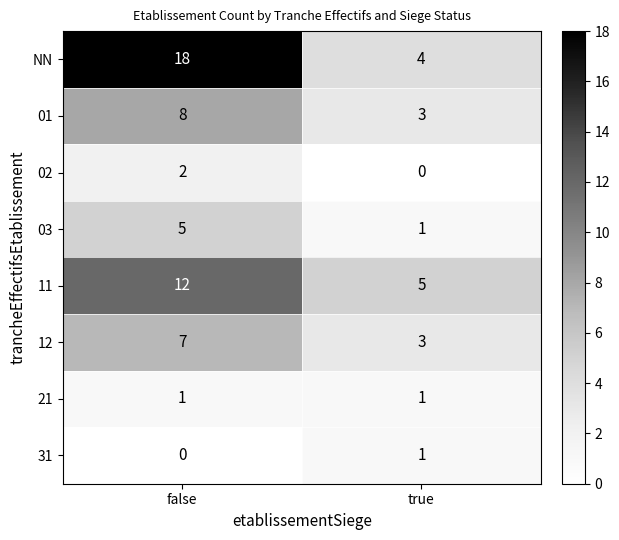

Reading right to left, extract all data points from this chart.

NN: true=4	false=18
01: true=3	false=8
02: true=0	false=2
03: true=1	false=5
11: true=5	false=12
12: true=3	false=7
21: true=1	false=1
31: true=1	false=0